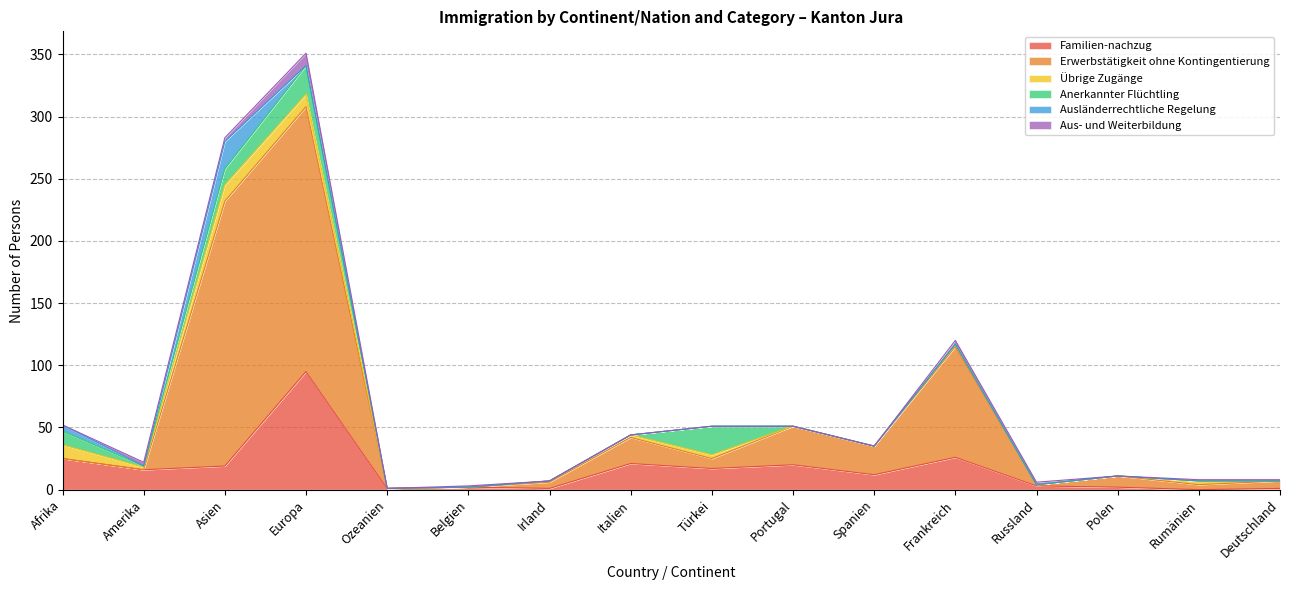

Between Spanien and Irland, which is larger?

Spanien